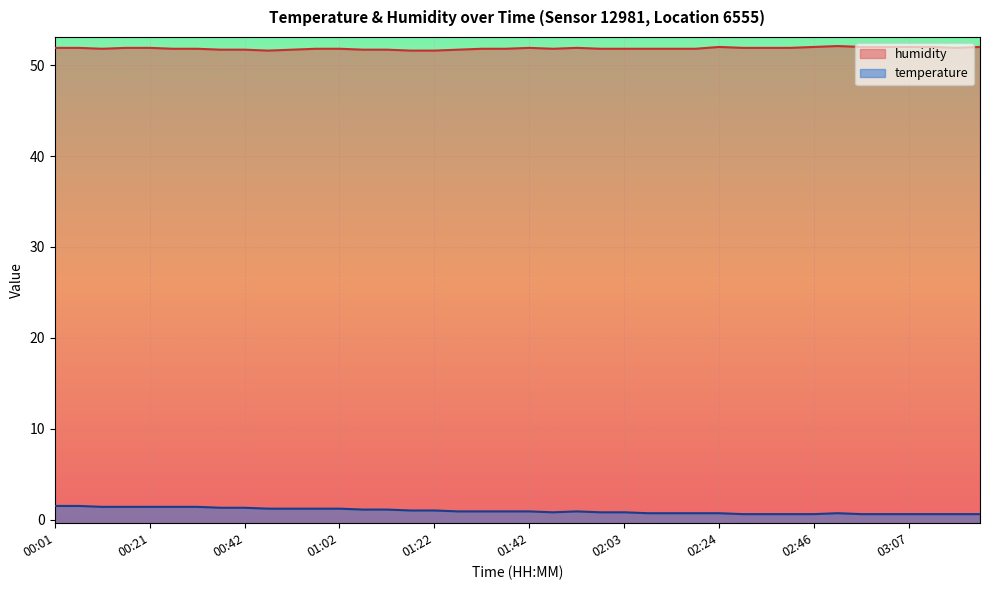

How many humidity values are between 51 and 52?

39